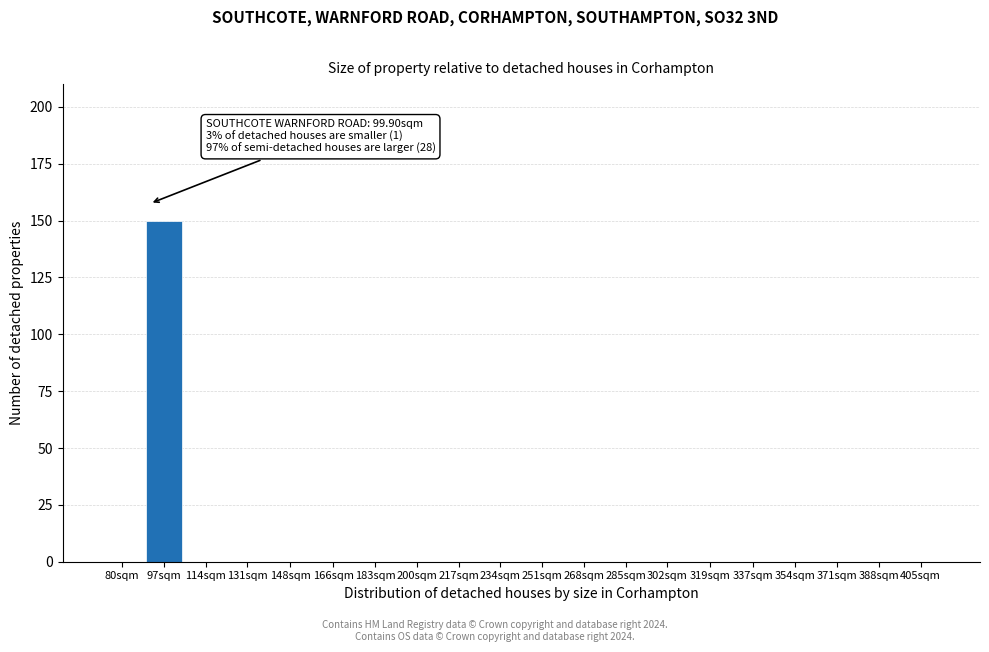

Reading left to right, transcribe all the data shown in this chart.

80sqm=0	97sqm=150	114sqm=0	131sqm=0	148sqm=0	166sqm=0	183sqm=0	200sqm=0	217sqm=0	234sqm=0	251sqm=0	268sqm=0	285sqm=0	302sqm=0	319sqm=0	337sqm=0	354sqm=0	371sqm=0	388sqm=0	405sqm=0